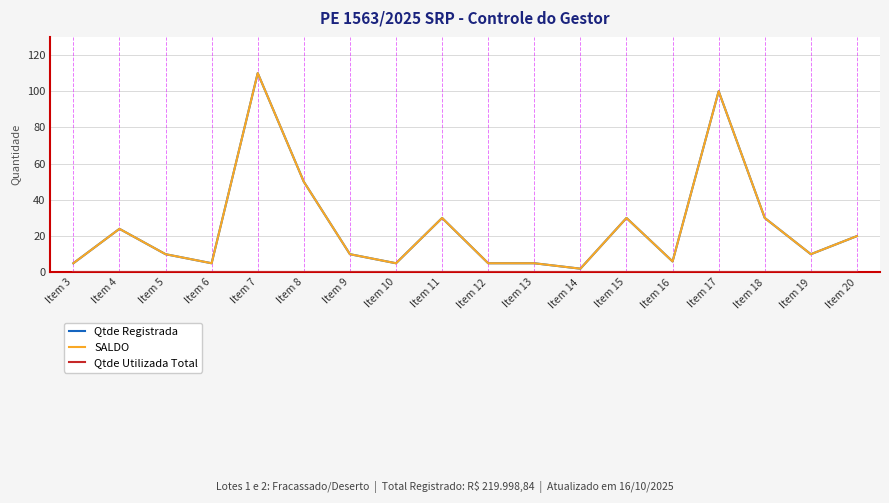

Does the chart have visible grid lines?

Yes